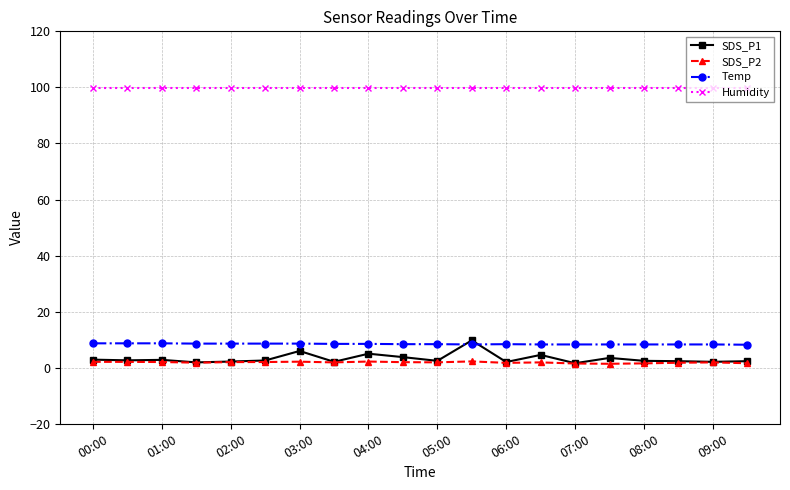

Which series has the widest spread of values?

SDS_P1